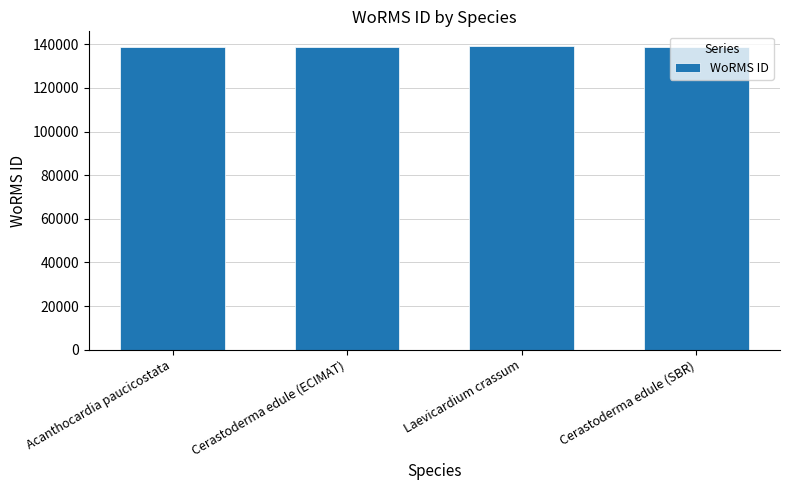

How many values are between 138998 and 139004?

3